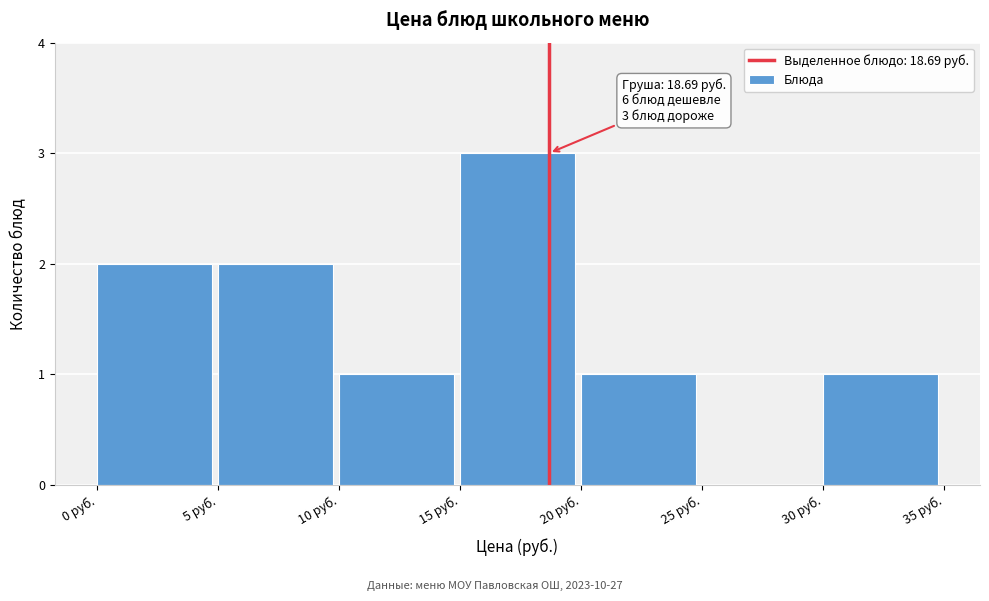

Over which range of the x-axis is the bar tallest?

15 to 20